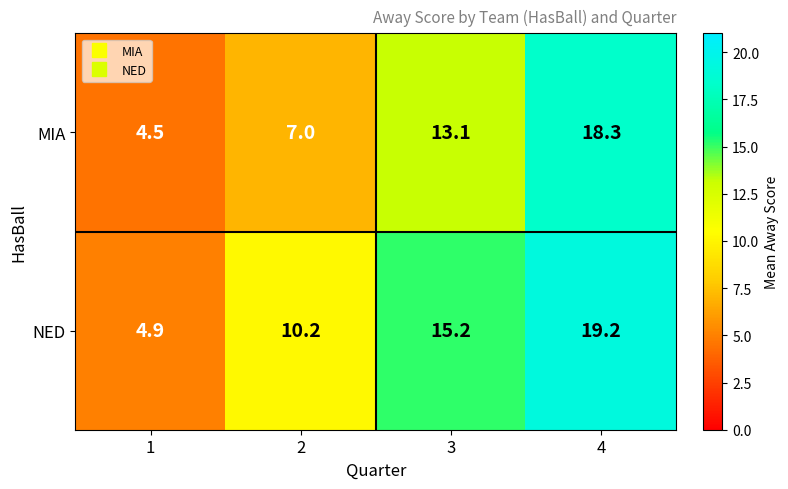

Is it true that NED equals 19.2 at 4?

True